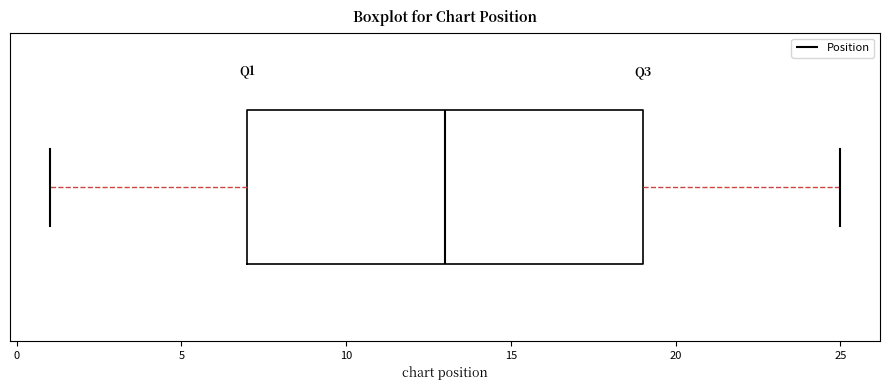

Transcribe this box plot: give where the median line is, the range the box spans, and where the two whiskers end, as read against the x-axis. The values are not printed on the chart, so give them approximately, as read against the axis.

median 13, box 7 to 19, whiskers 1 to 25